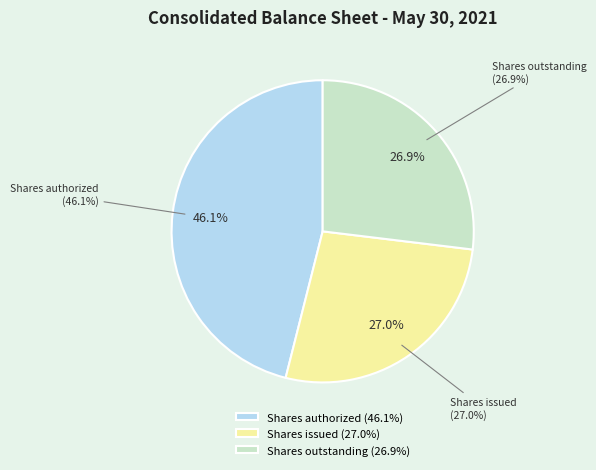

What is the total percentage of Common stock, shares authorized and Common stock, par value (dollars per share)?

46.1%